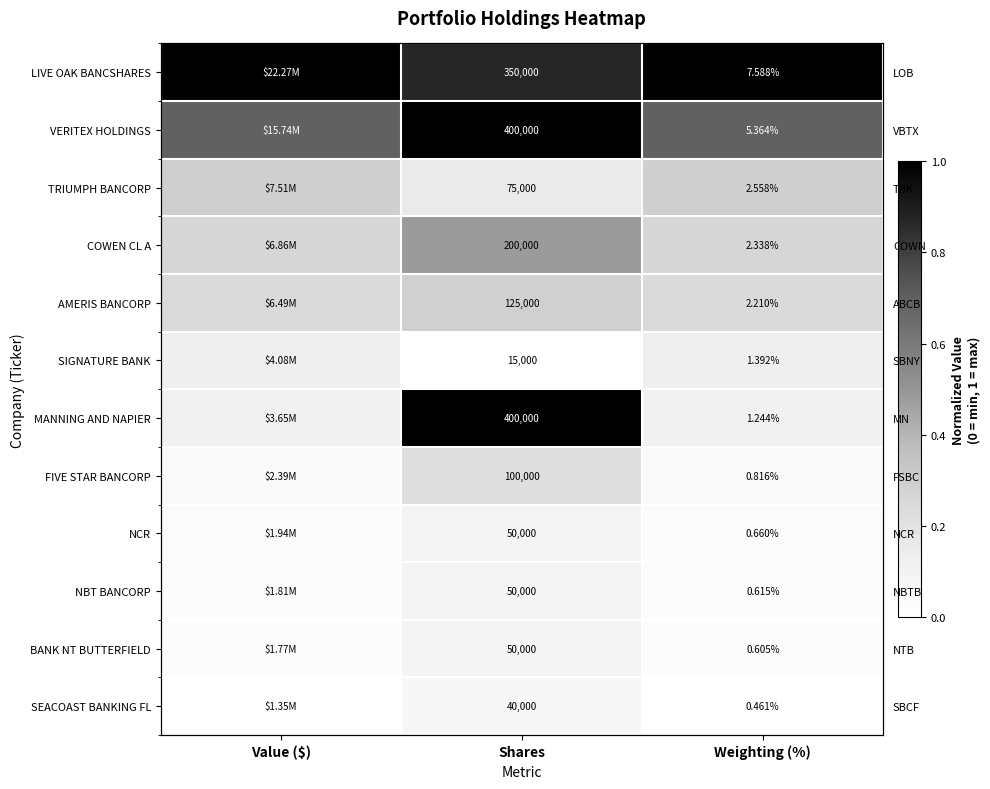

Is the value of VERITEX HOLDINGS at Value ($) greater than the value of LIVE OAK BANCSHARES at Value ($)?

No